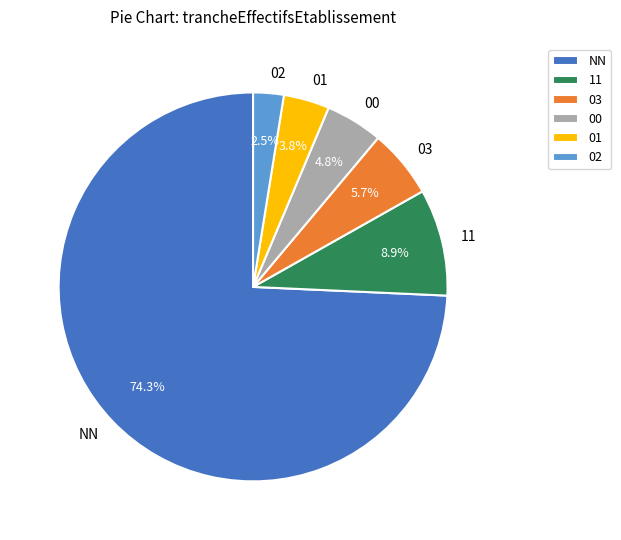

What is the smallest slice in the pie chart?

02